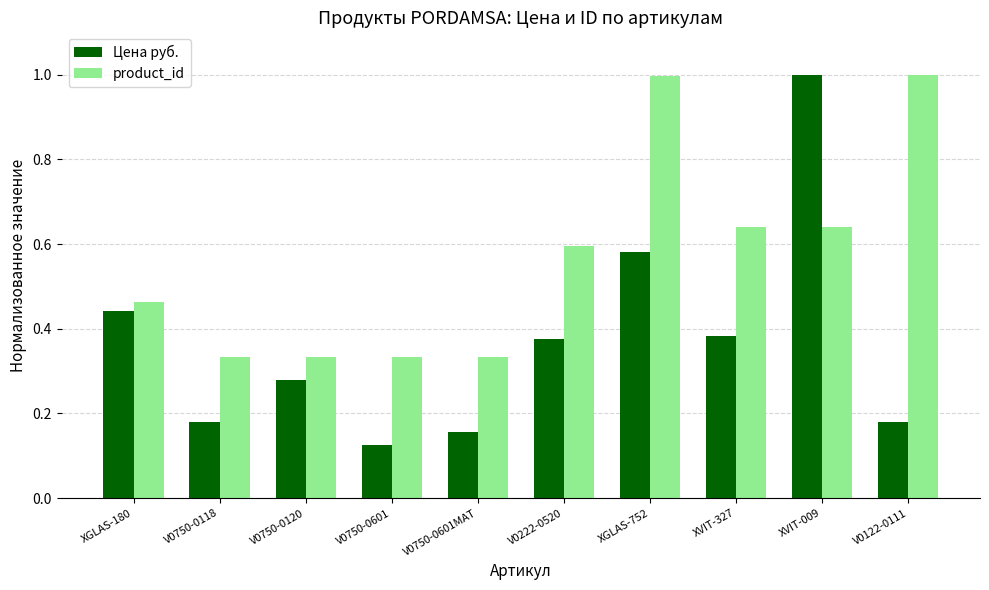

What are all the series names shown in the legend?

Цена руб., product_id